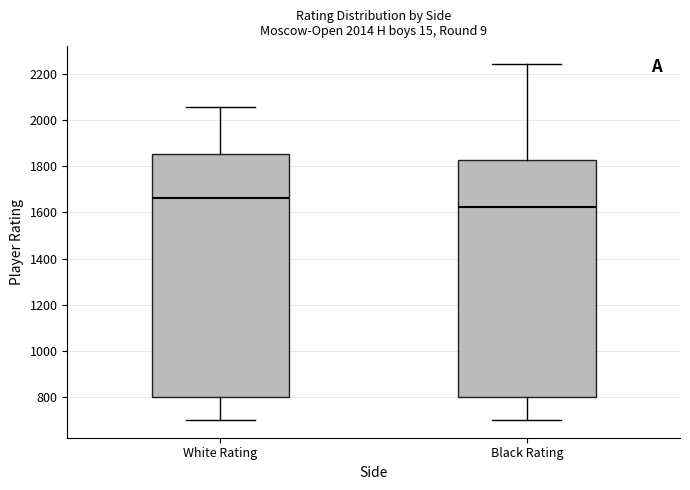

Which box is the tallest, from its lower edge to its upper edge?

White Rating